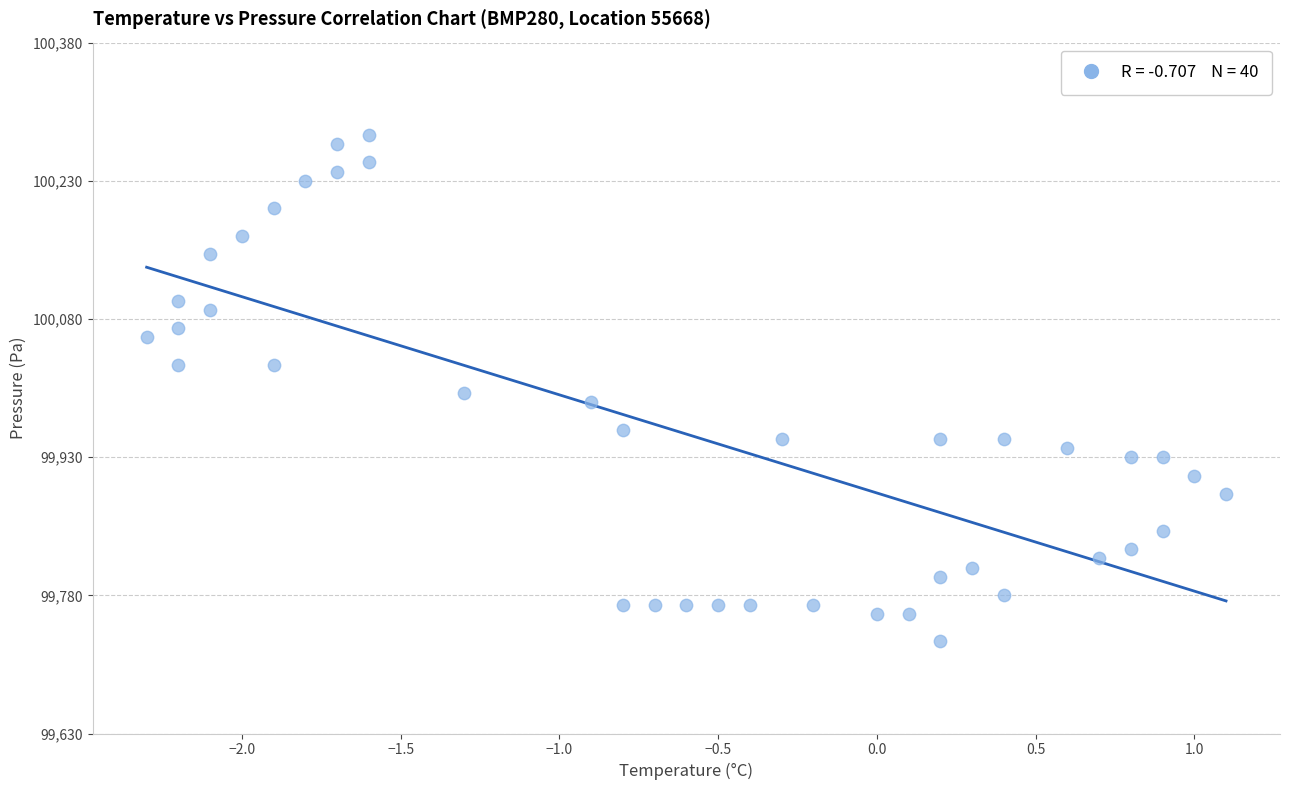

What is the range of Y values (max minus min)?

550